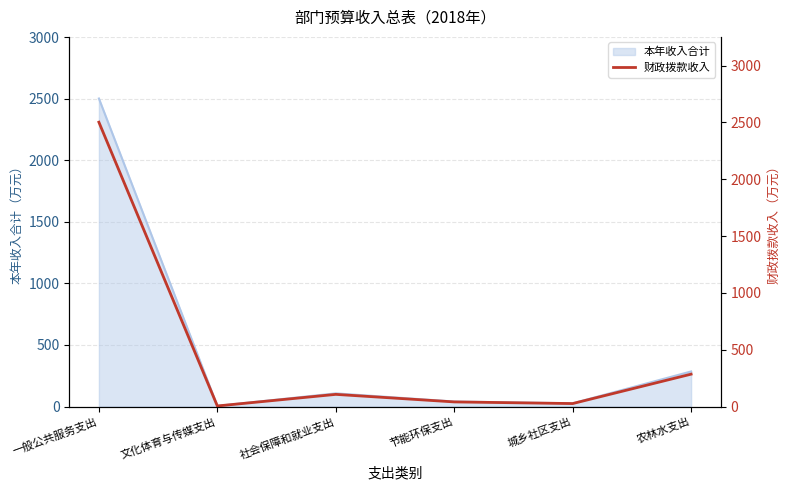

Rank the categories by value from lowest to highest.

文化体育与传媒支出, 城乡社区支出, 节能环保支出, 社会保障和就业支出, 农林水支出, 一般公共服务支出